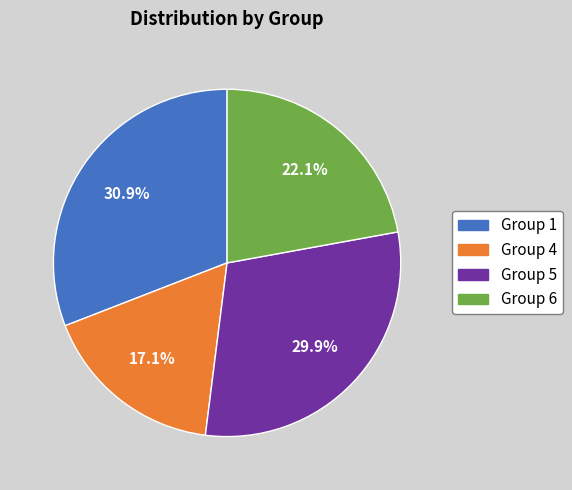

Is there a majority slice in this chart?

No